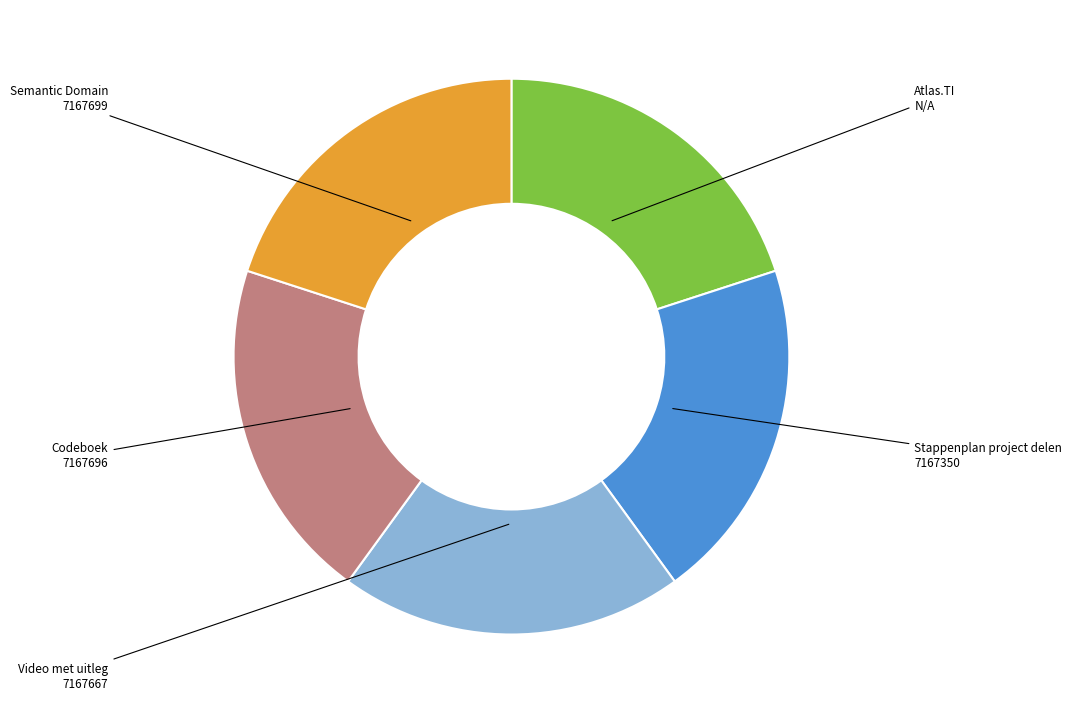

Is it true that Video met uitleg is 34% of the pie?

False